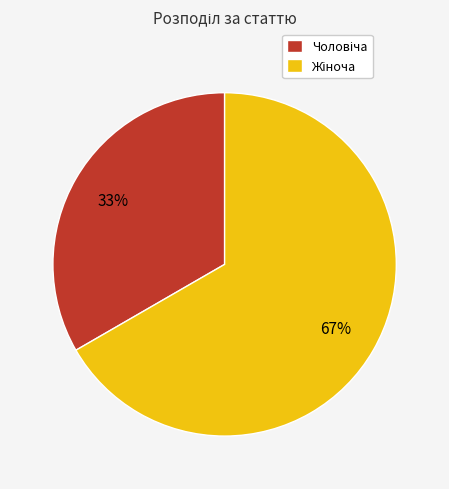

To the nearest percent, what is the average slice percentage?

50%